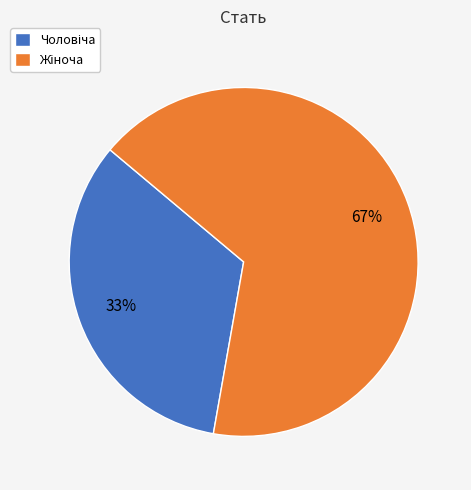

To the nearest percent, what is the average slice percentage?

50%